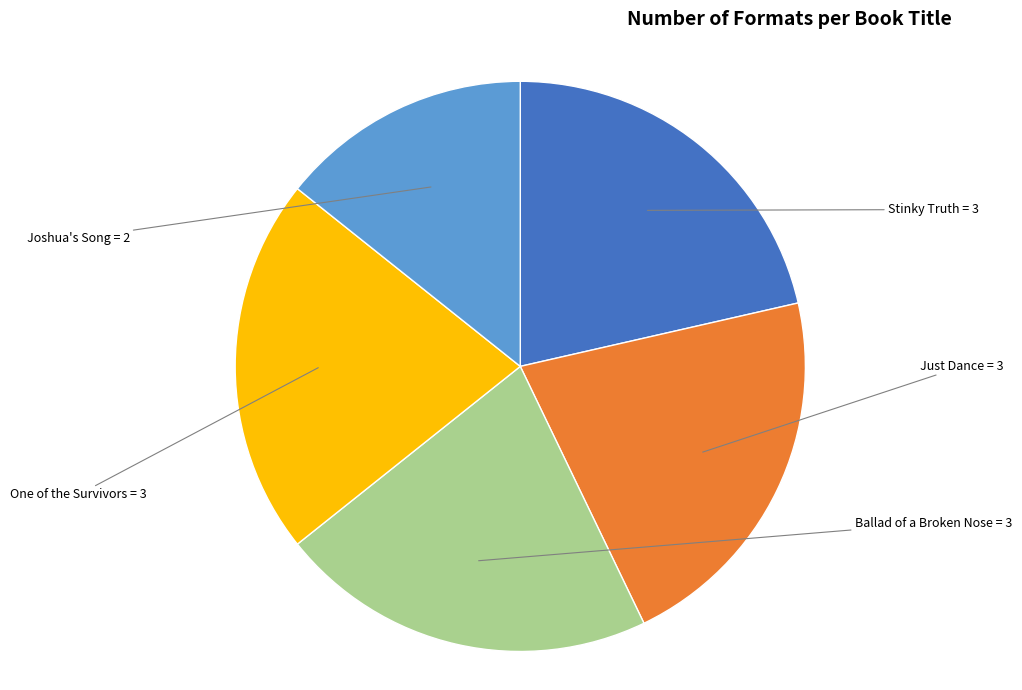

Which slice is the smallest?

Joshua's Song